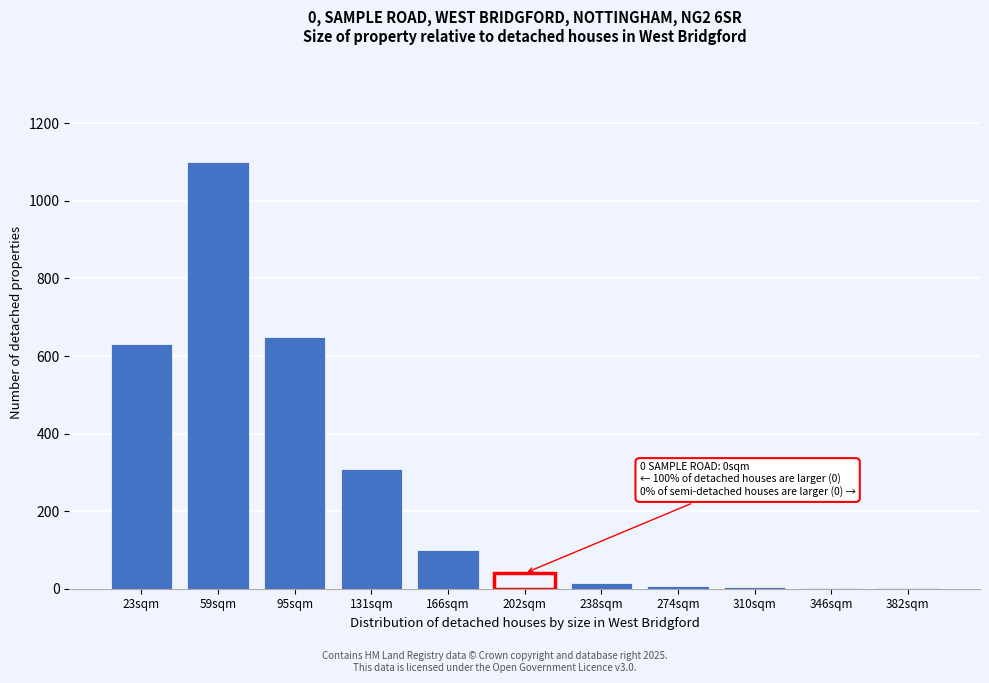

What is the greatest value displayed?

1100